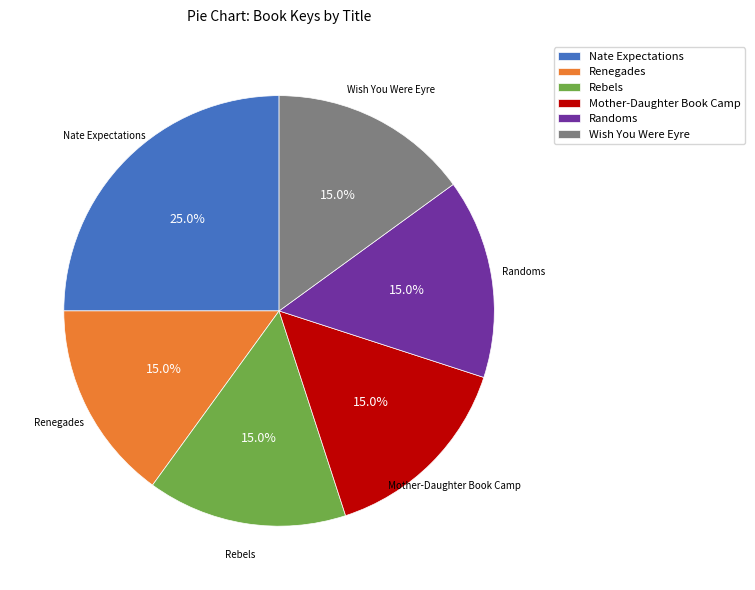

Does any single category account for the majority?

No